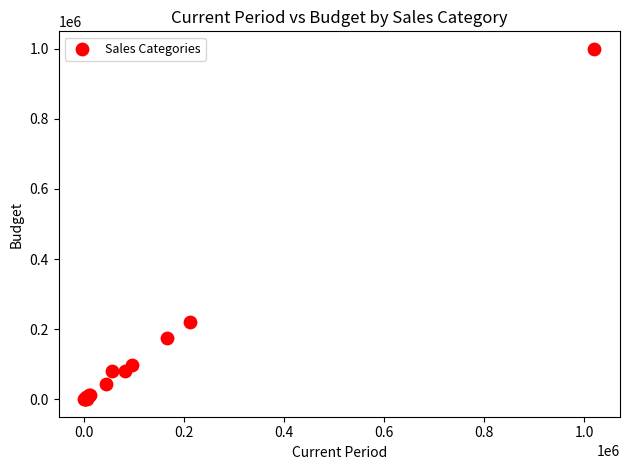

What Y value in the scatter plot is closest to 500000?

220000